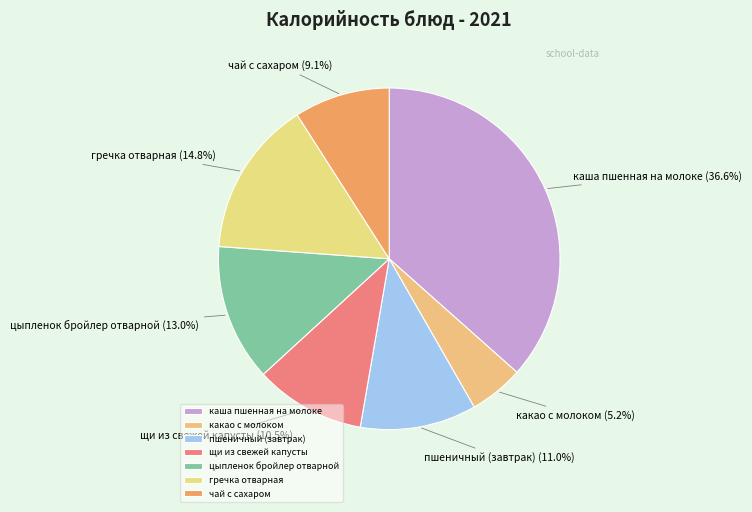

How much of the chart is everything except щи из свежей капусты?

89.5%